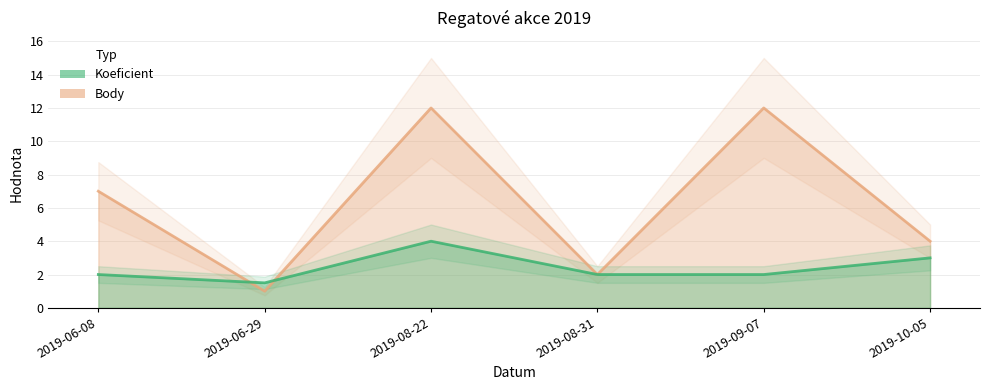

At which category is the sum across all series the highest?

2019-08-22